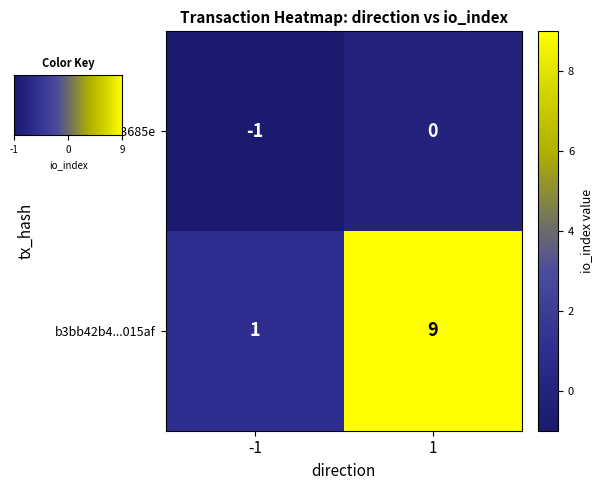

What is the maximum value shown in the chart?

9